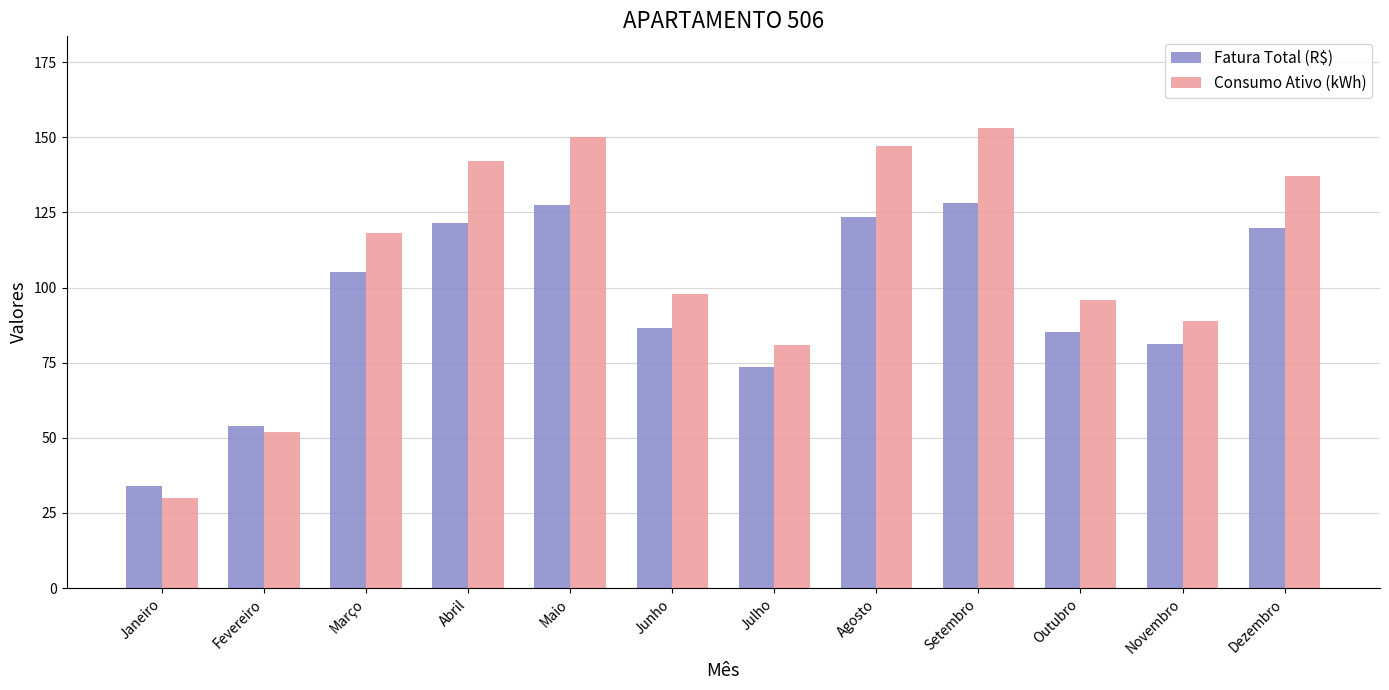

Does the chart contain any negative values?

No